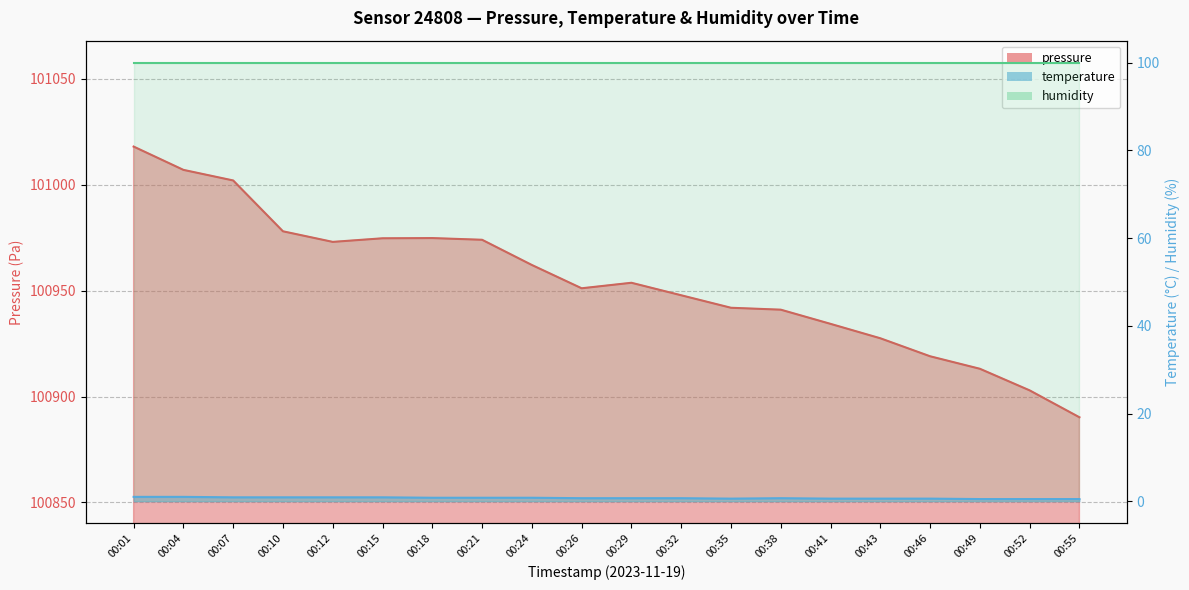

True or false: temperature has more than 0 interior local peaks.

True